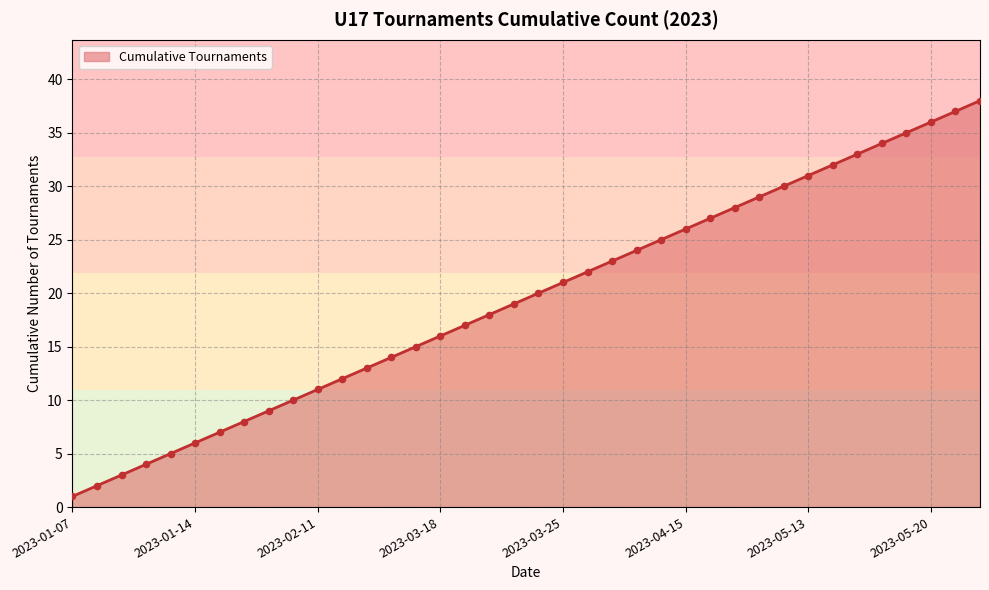

What is the difference between the maximum and minimum values?

37